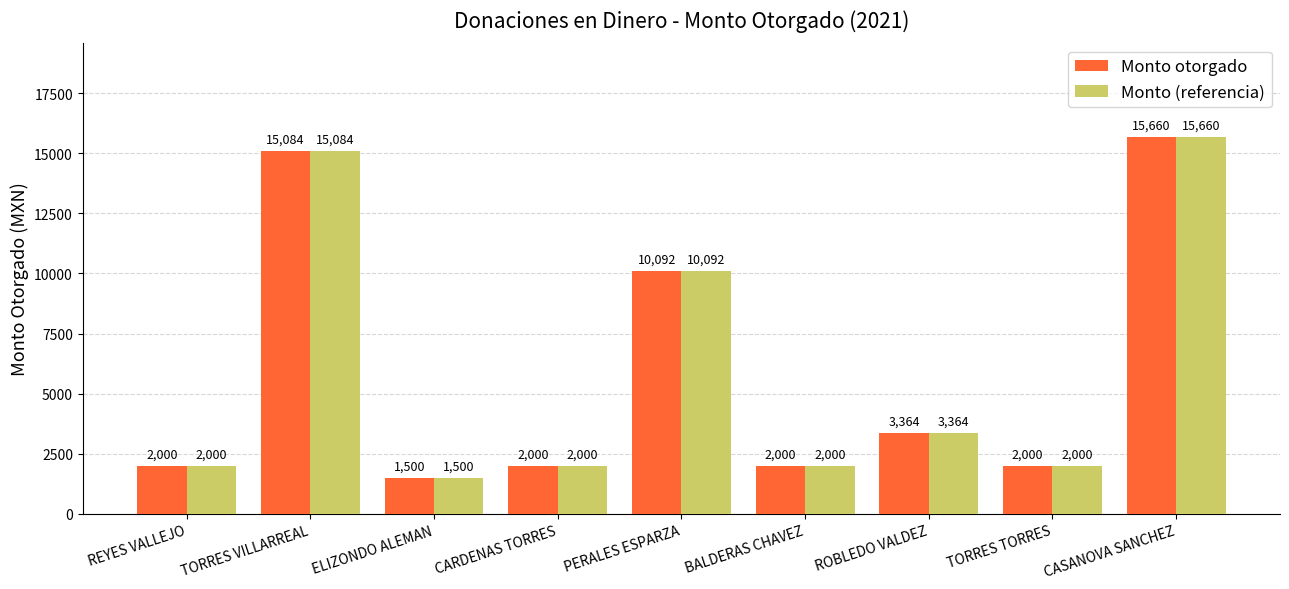

What is the sum of all Monto (referencia) values?

53700